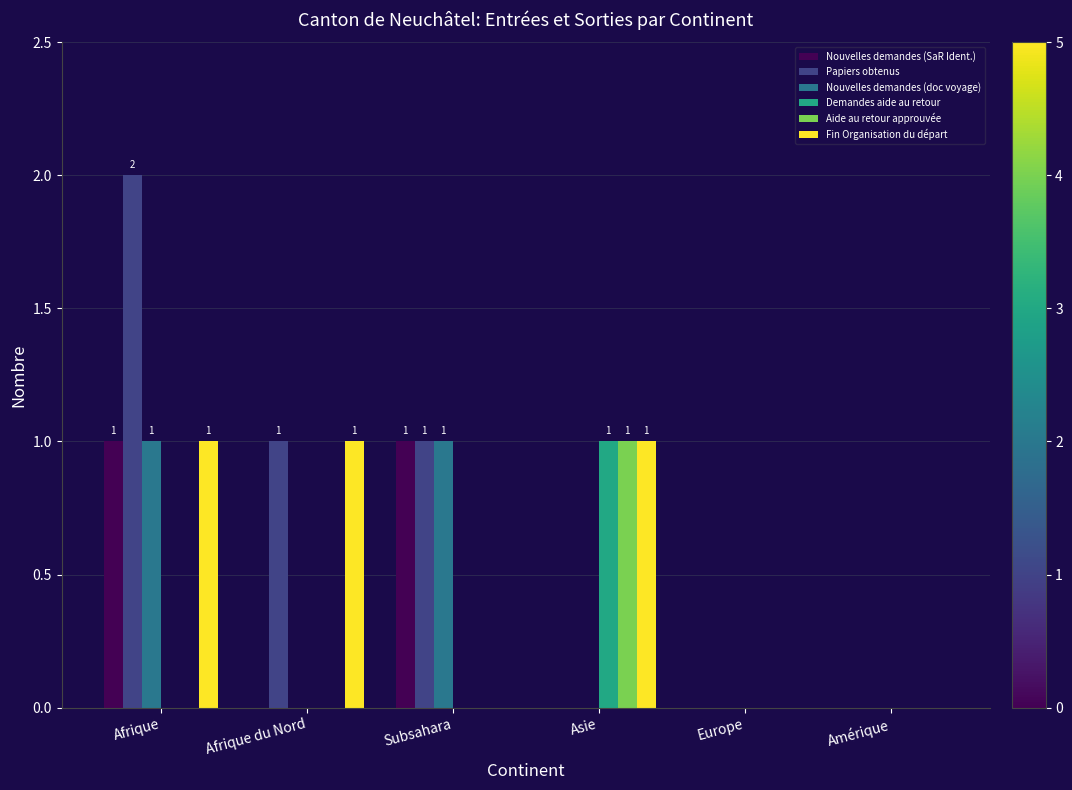

What is the sum of all Papiers obtenus values?

4